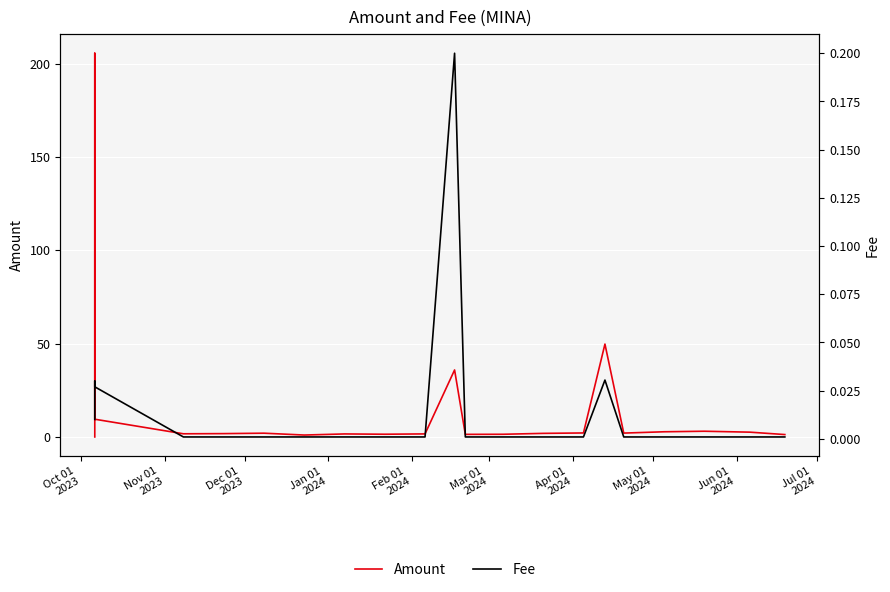

Which series has the largest range (max minus min)?

Amount